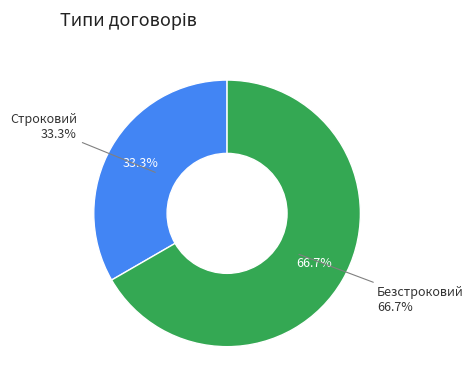

What is the change in value from Строковий to Безстроковий?

+1